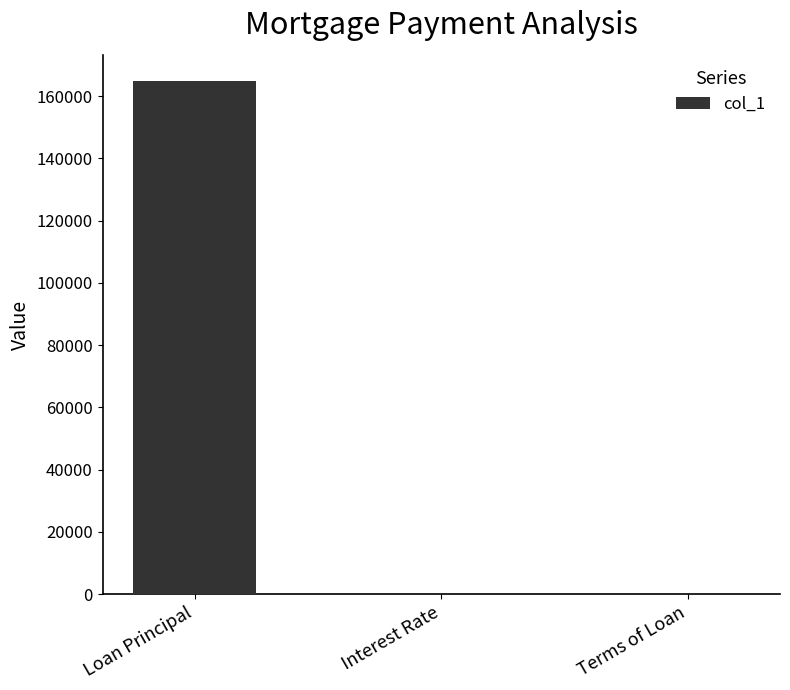

At which label is the value closest to 82500?

Terms of Loan